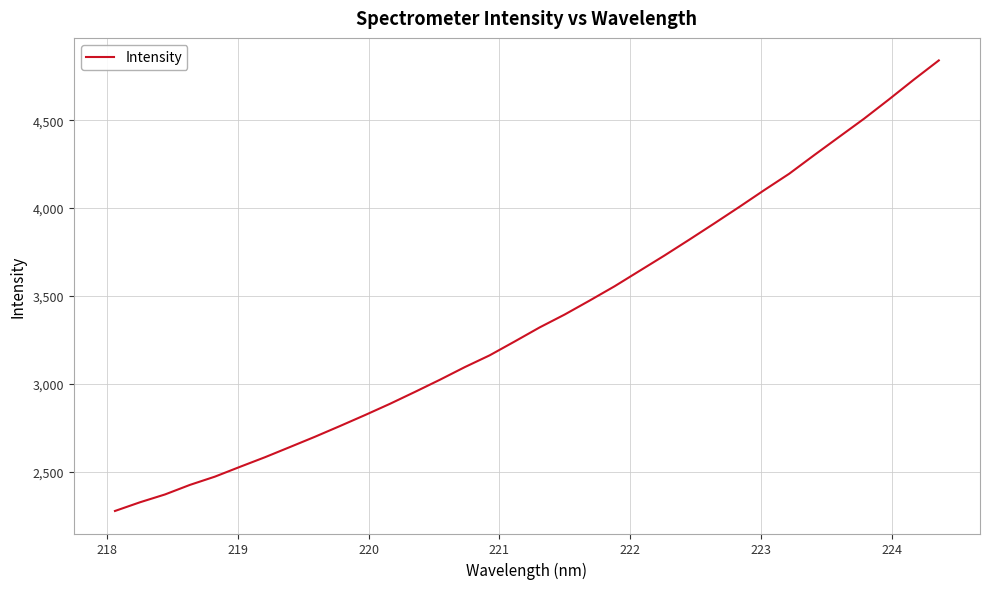

What is the minimum value shown in the chart?

2276.9